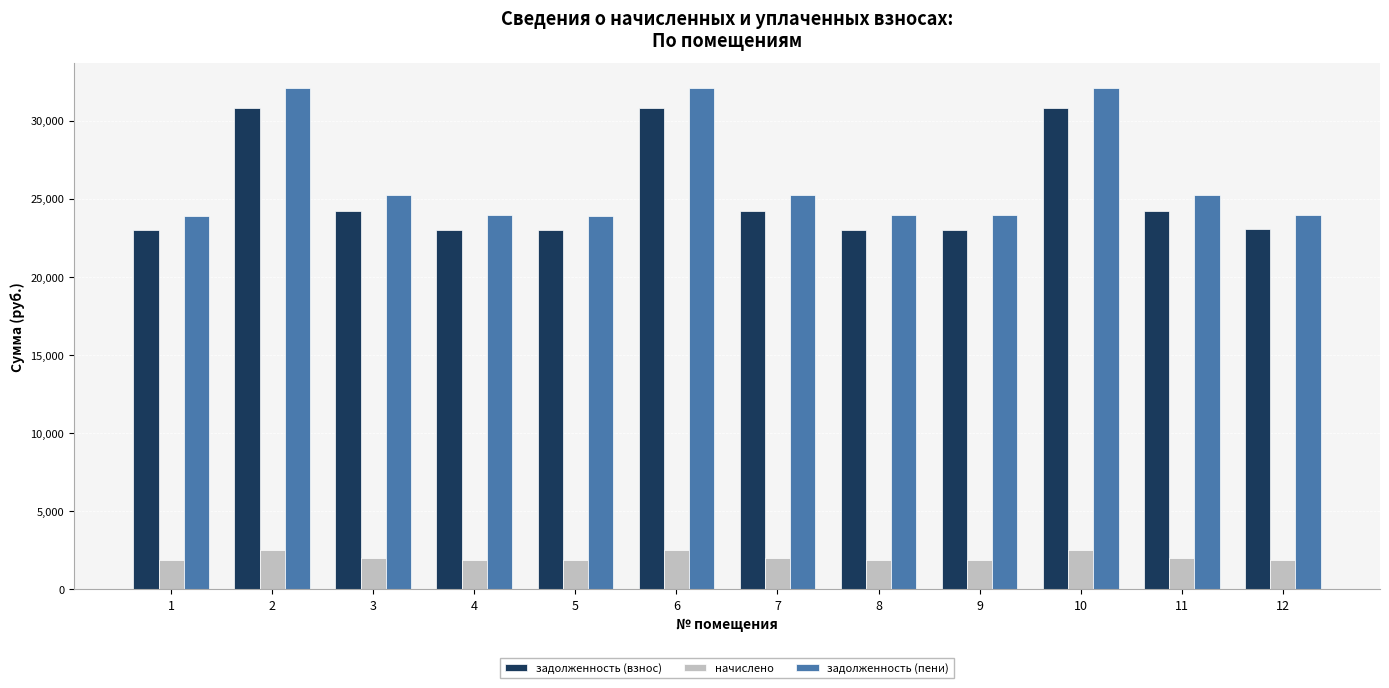

What is the difference between the maximum and minimum values in the начислено series?

642.7